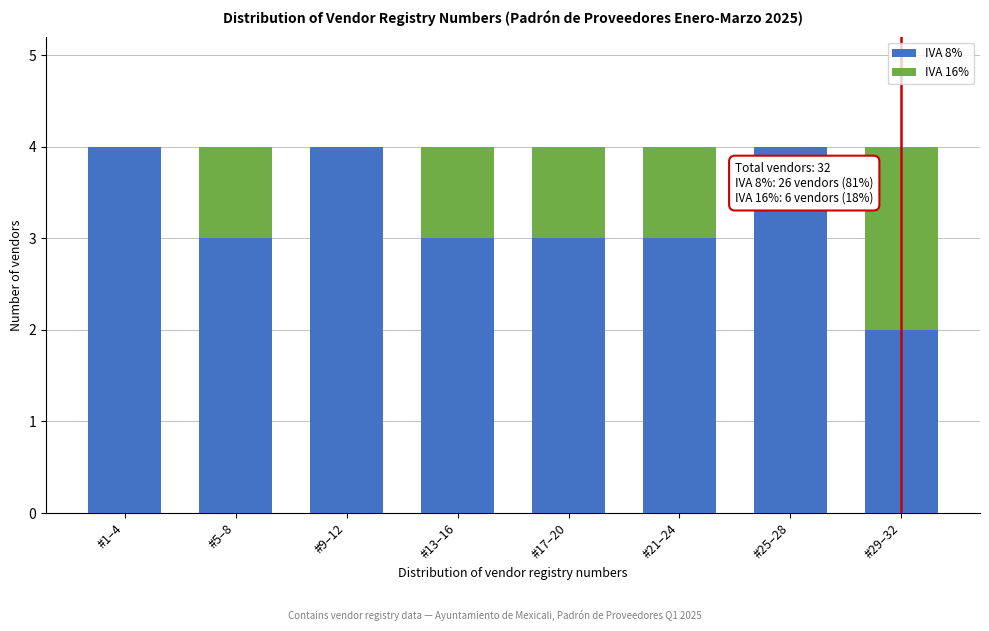

Reading left to right, what are the values for IVA 8%?

#1–4=4	#5–8=3	#9–12=4	#13–16=3	#17–20=3	#21–24=3	#25–28=4	#29–32=2